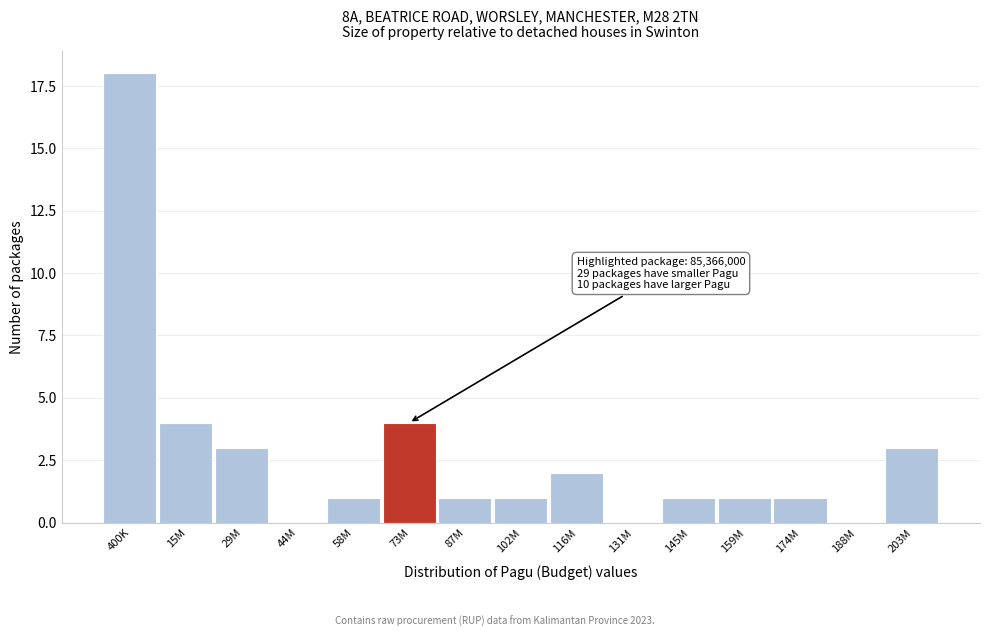

Reading left to right, extract all data points from this chart.

400K=18	15M=4	29M=3	44M=0	58M=1	73M=4	87M=1	102M=1	116M=2	131M=0	145M=1	159M=1	174M=1	188M=0	203M=3